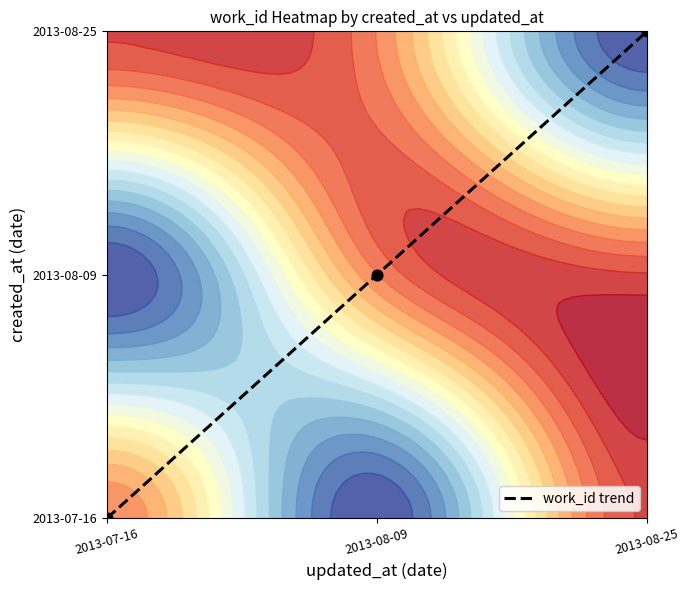

List the labels in order of value, largest first.

2013-08-25, 2013-08-09, 2013-07-16